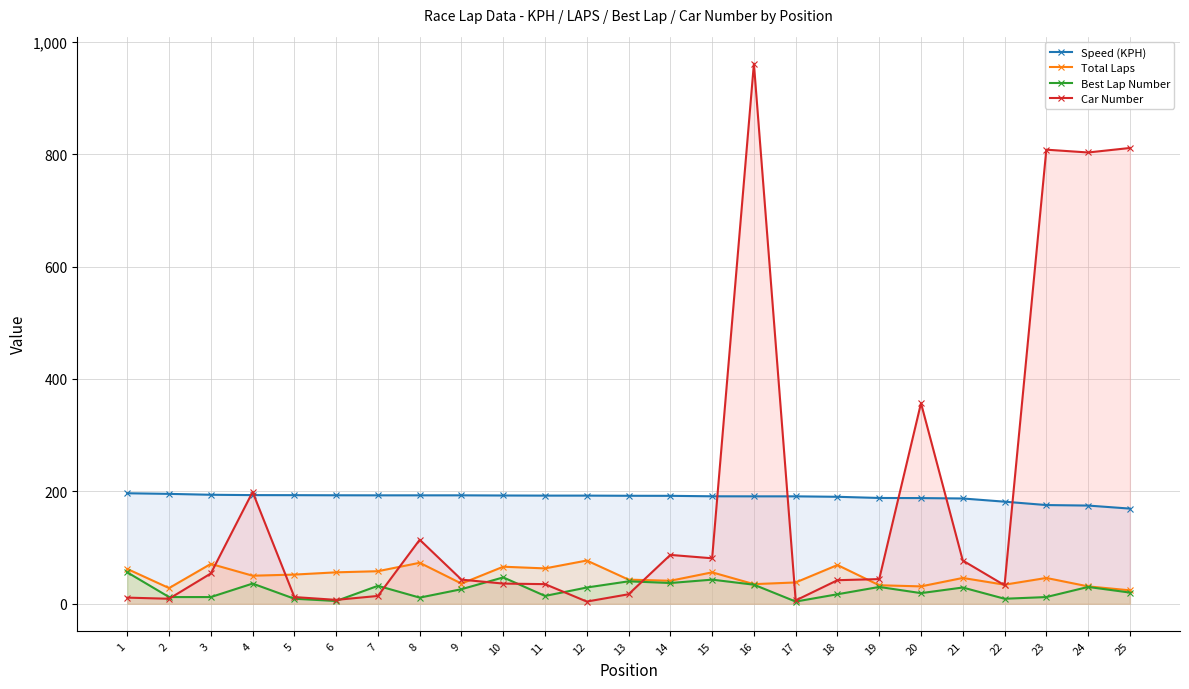

Which series has the largest total across all categories?

Speed (KPH)